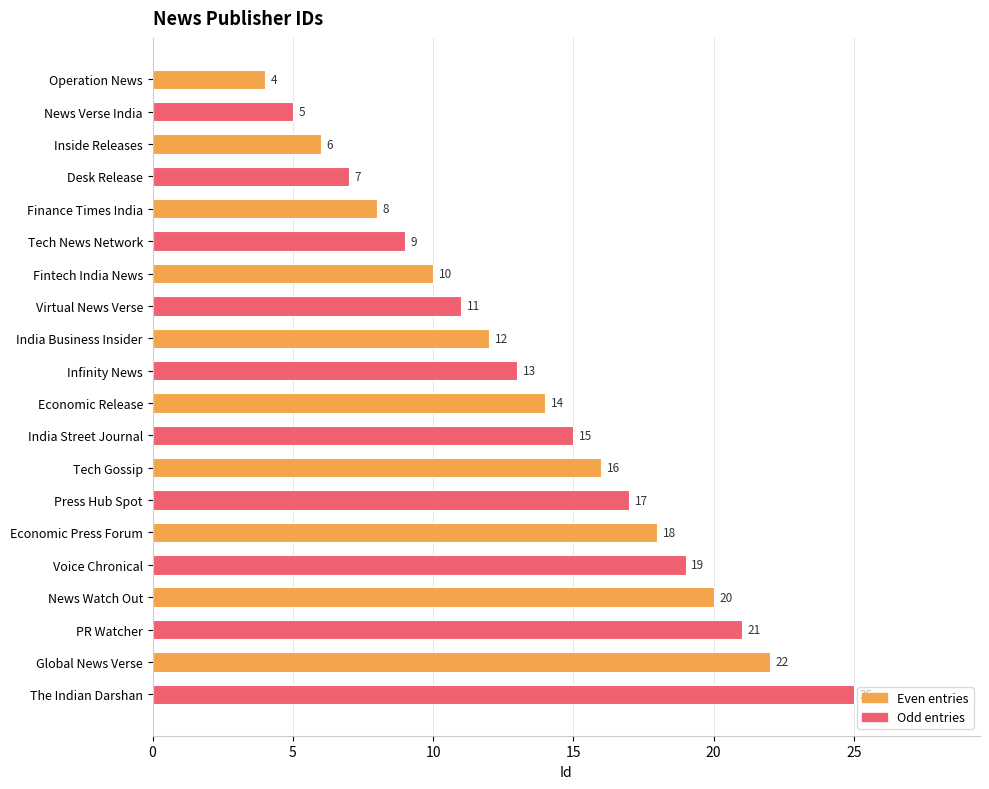

List the labels in order of value, largest first.

The Indian Darshan, Global News Verse, PR Watcher, News Watch Out, Voice Chronical, Economic Press Forum, Press Hub Spot, Tech Gossip, India Street Journal, Economic Release, Infinity News, India Business Insider, Virtual News Verse, Fintech India News, Tech News Network, Finance Times India, Desk Release, Inside Releases, News Verse India, Operation News